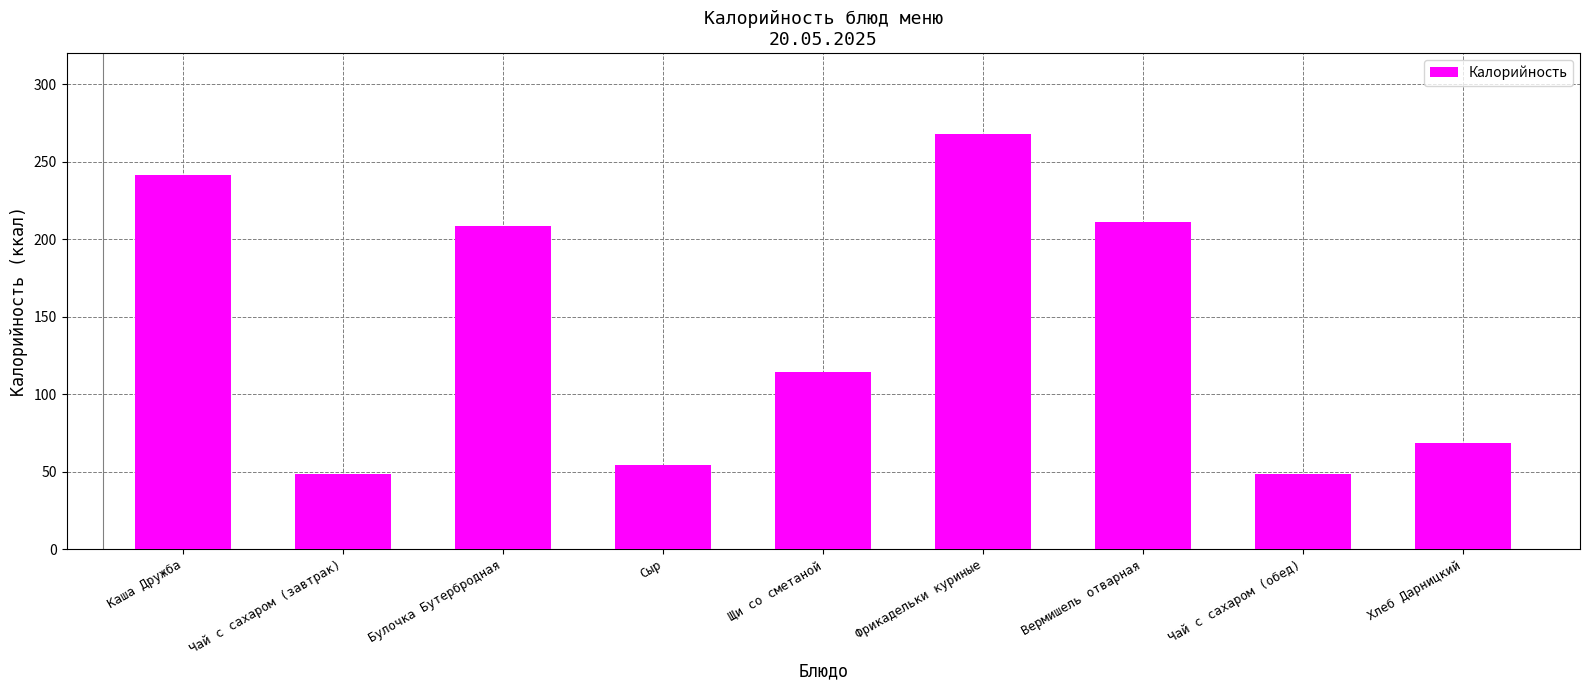

What is the label of the 5th bar from the right?

Щи со сметаной